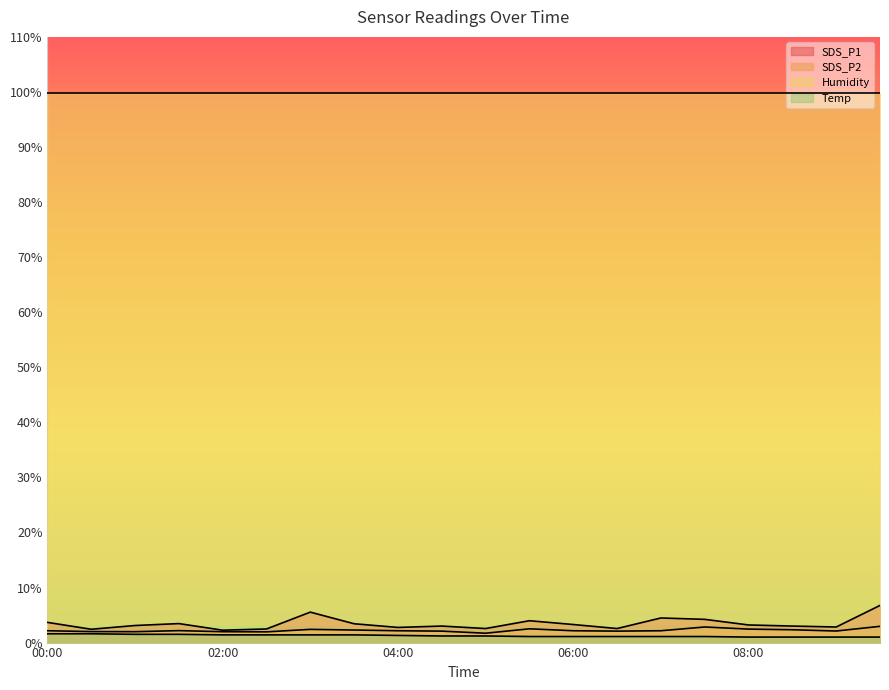

What is the value of the Temp point at the 8th from the left?

1.4